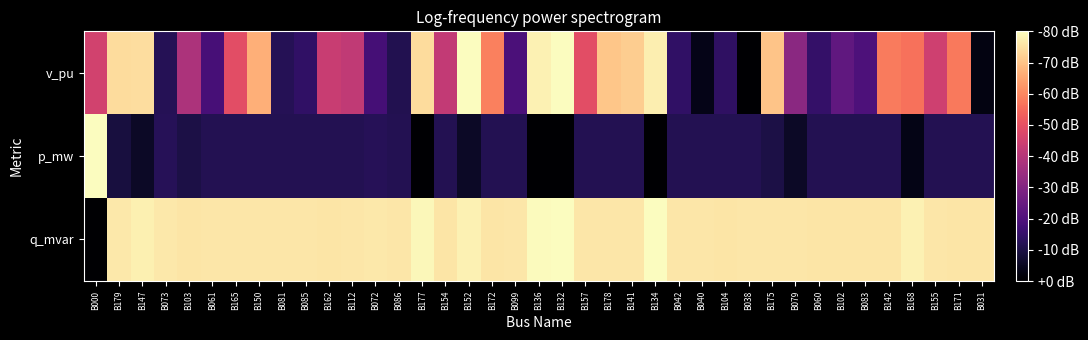

Which series has the largest range (max minus min)?

v_pu